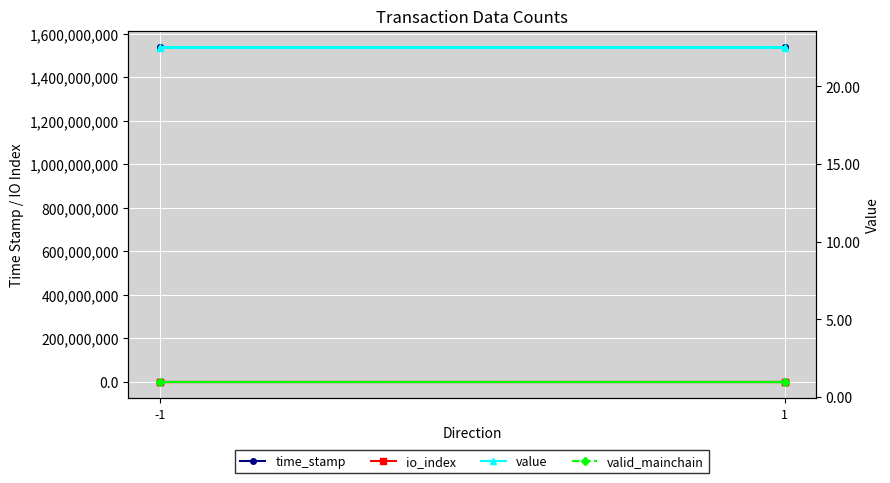

What are all the series names shown in the legend?

time_stamp, io_index, value, valid_mainchain